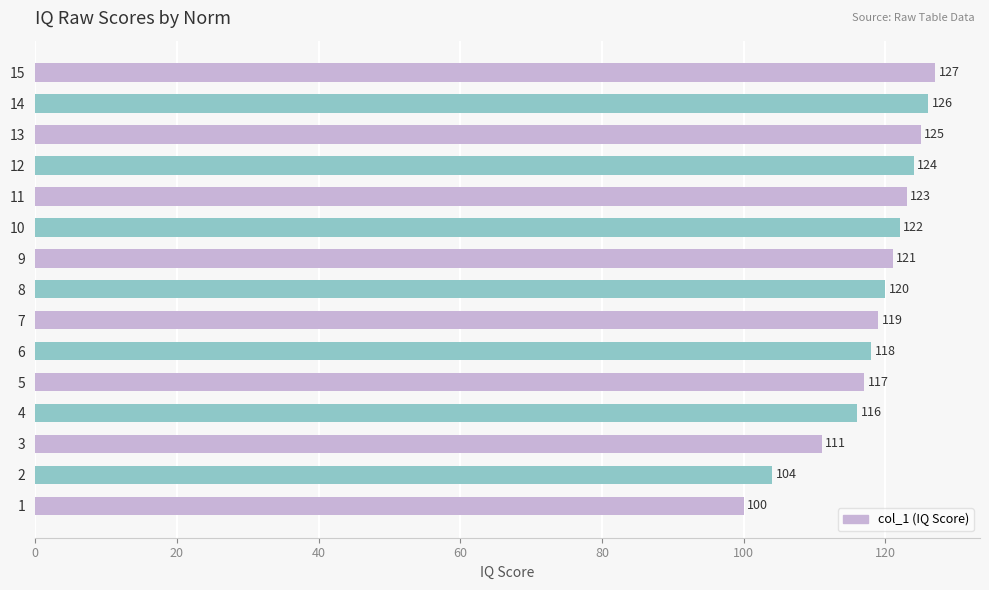

Reading bottom to top, transcribe all the data shown in this chart.

1=100	2=104	3=111	4=116	5=117	6=118	7=119	8=120	9=121	10=122	11=123	12=124	13=125	14=126	15=127